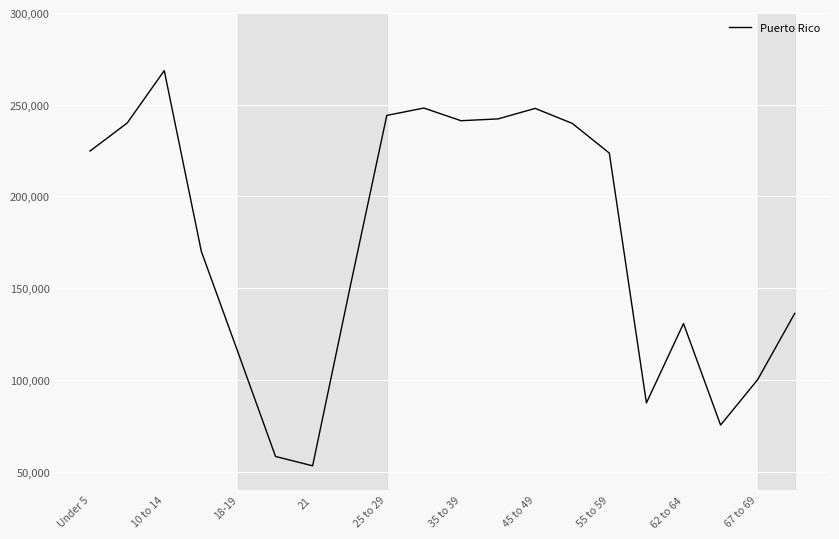

What is the sum of all values?

3495453